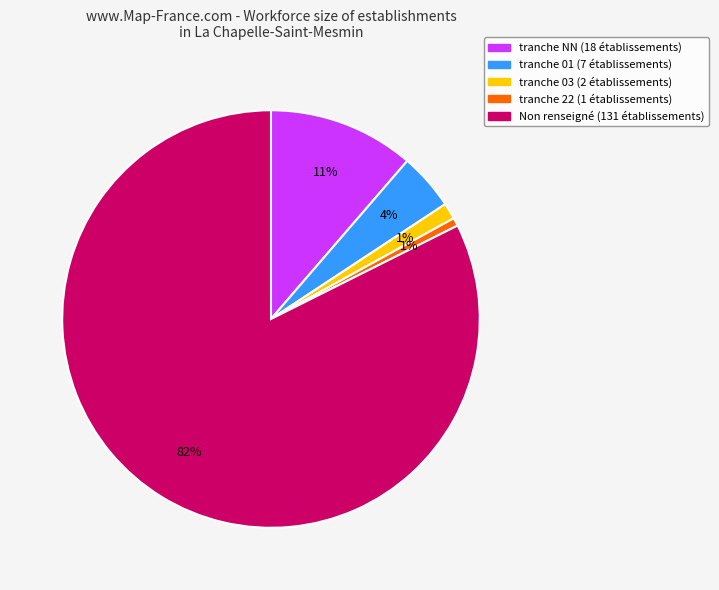

To the nearest percent, what is the average slice percentage?

20%